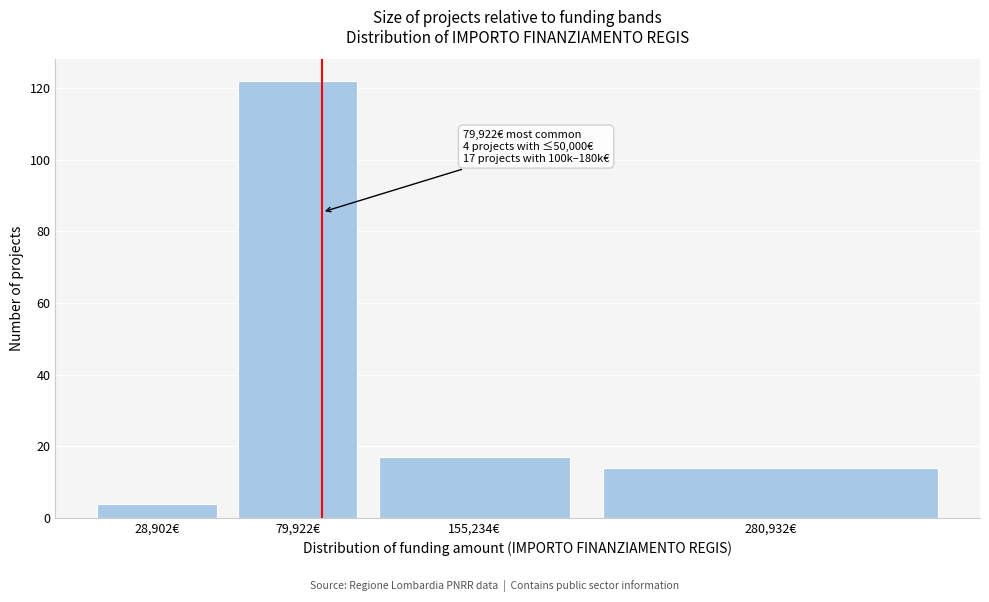

Reading left to right, what are all the values shown in this chart?

28,902€=4	79,922€=122	155,234€=17	280,932€=14